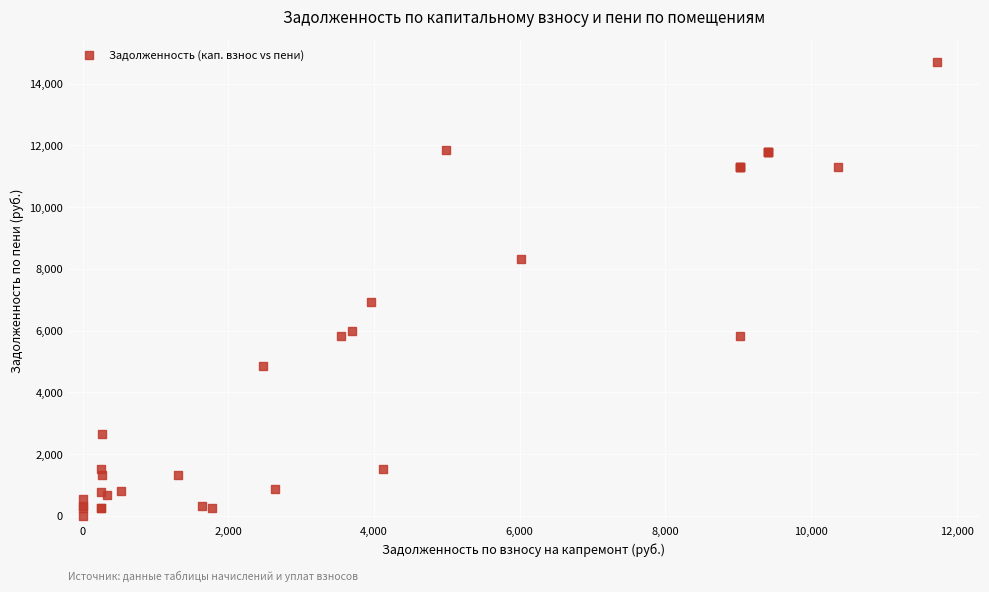

What Y value in the scatter plot is closest to 7350?

6929.6